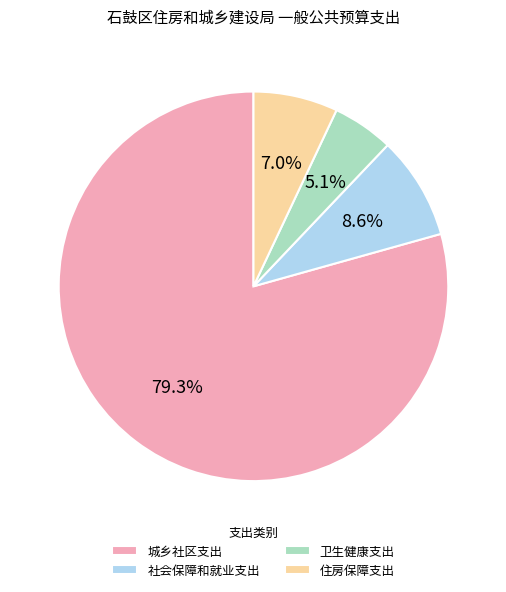

What is the ratio of the value at 社会保障和就业支出 to the value at 住房保障支出?

1.2